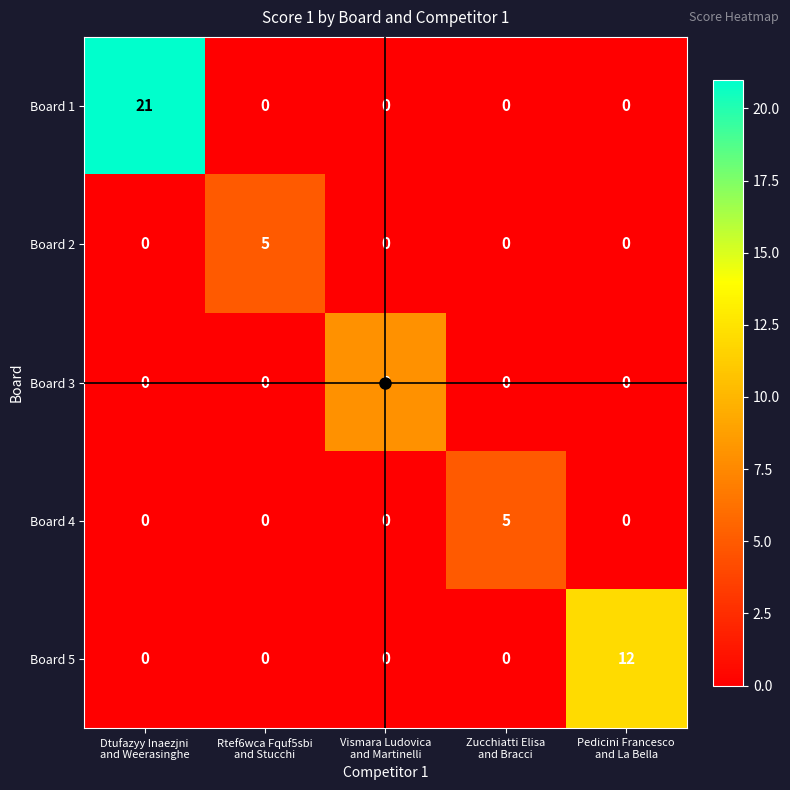

Count the number of categories in the chart.

5